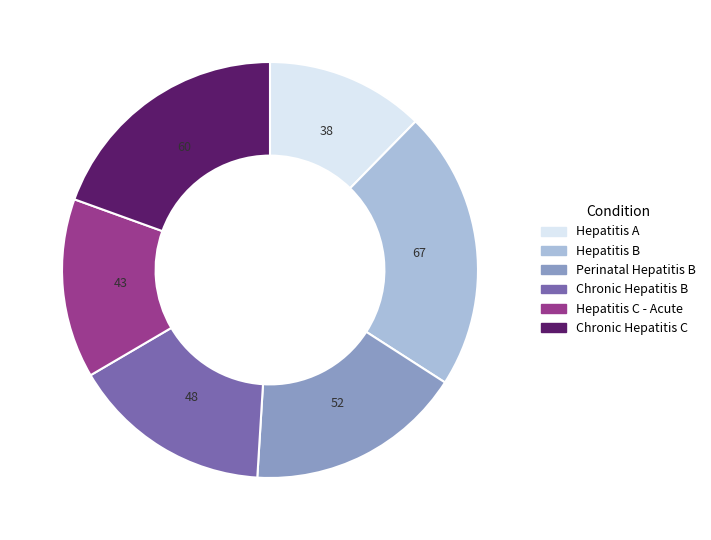

Approximately how many times larger is the value at Perinatal Hepatitis B compared to Chronic Hepatitis B?

1.1